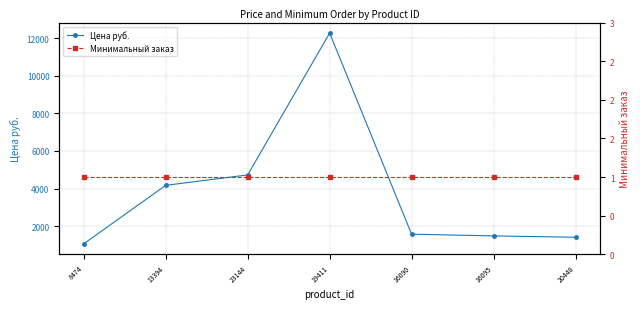

Where is the first local maximum for Цена руб.?

19411